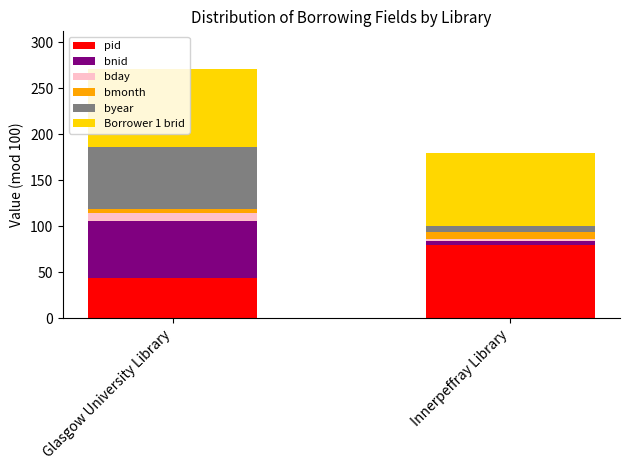

What is the minimum value for pid?

44